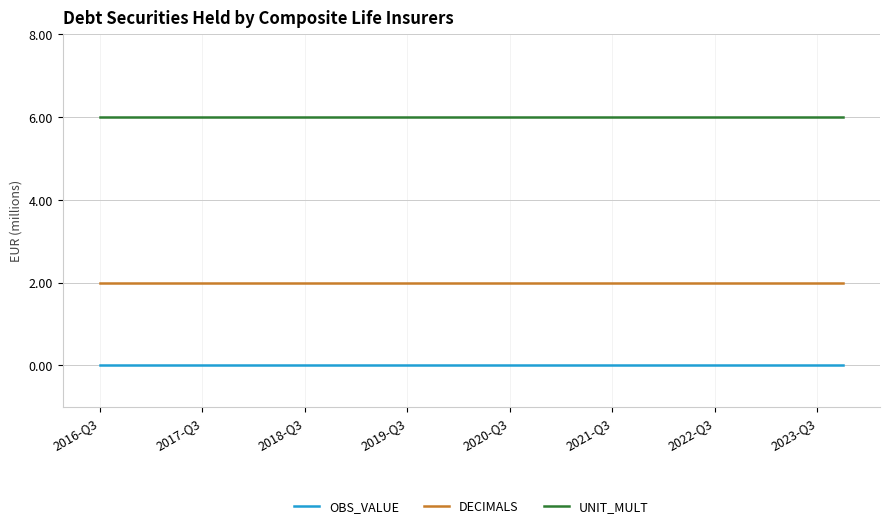

Rank the series by their average value, from highest to lowest.

UNIT_MULT, DECIMALS, OBS_VALUE